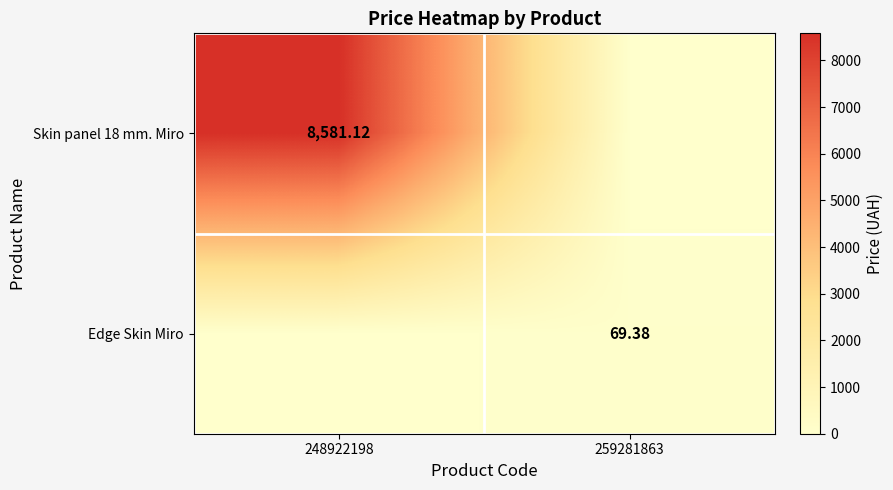

At which label does Skin panel 18 mm. Miro reach its peak?

248922198